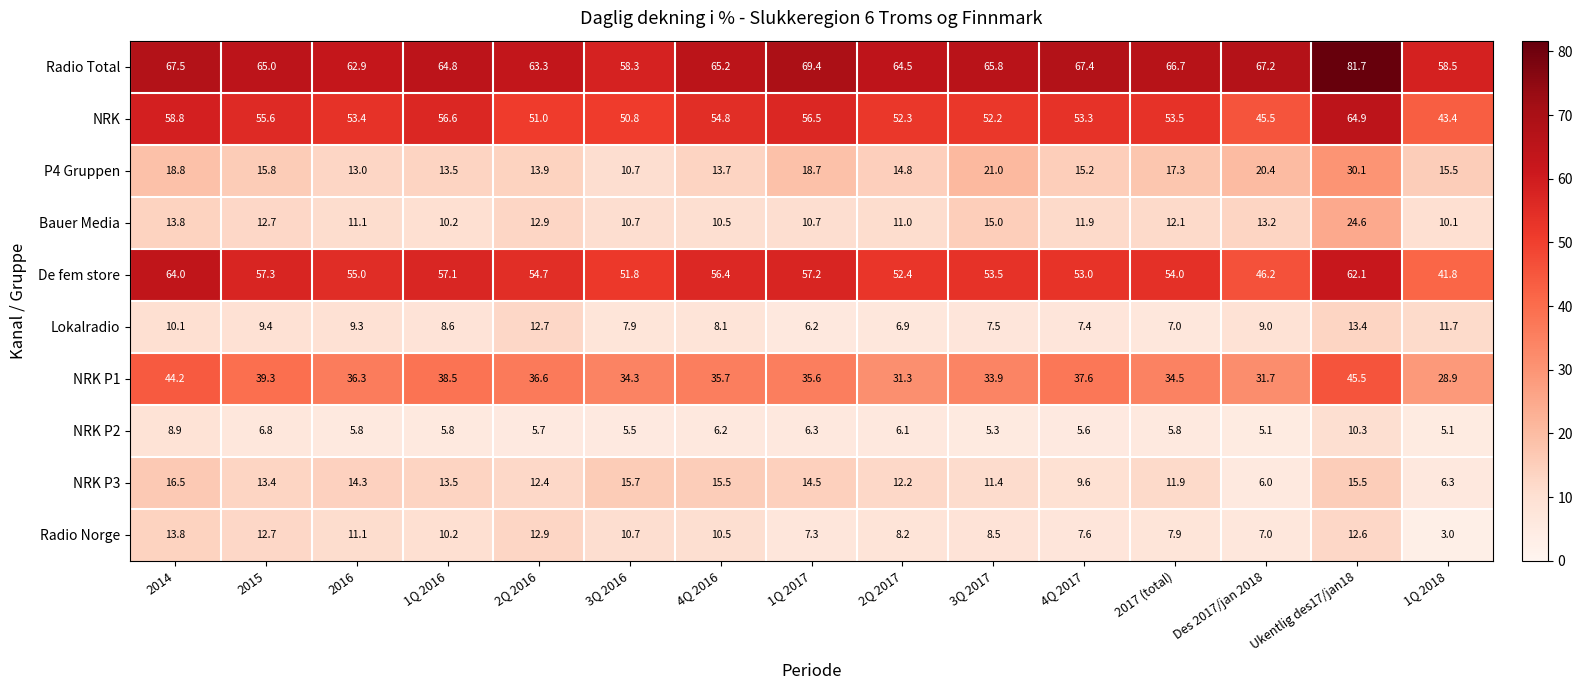

What is the difference between the maximum and minimum values in the NRK P2 series?

5.2